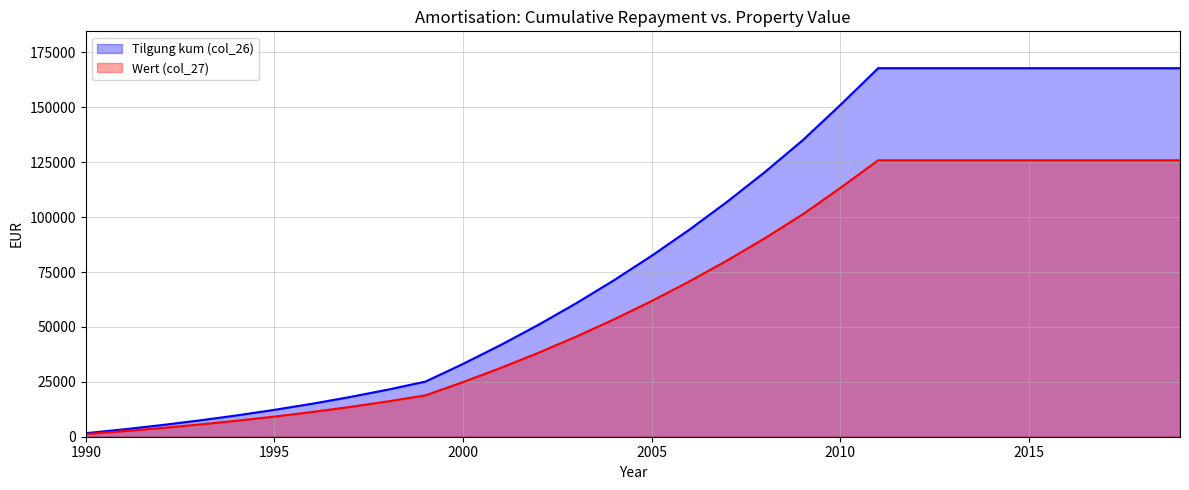

At which category is the sum across all series the highest?

2011